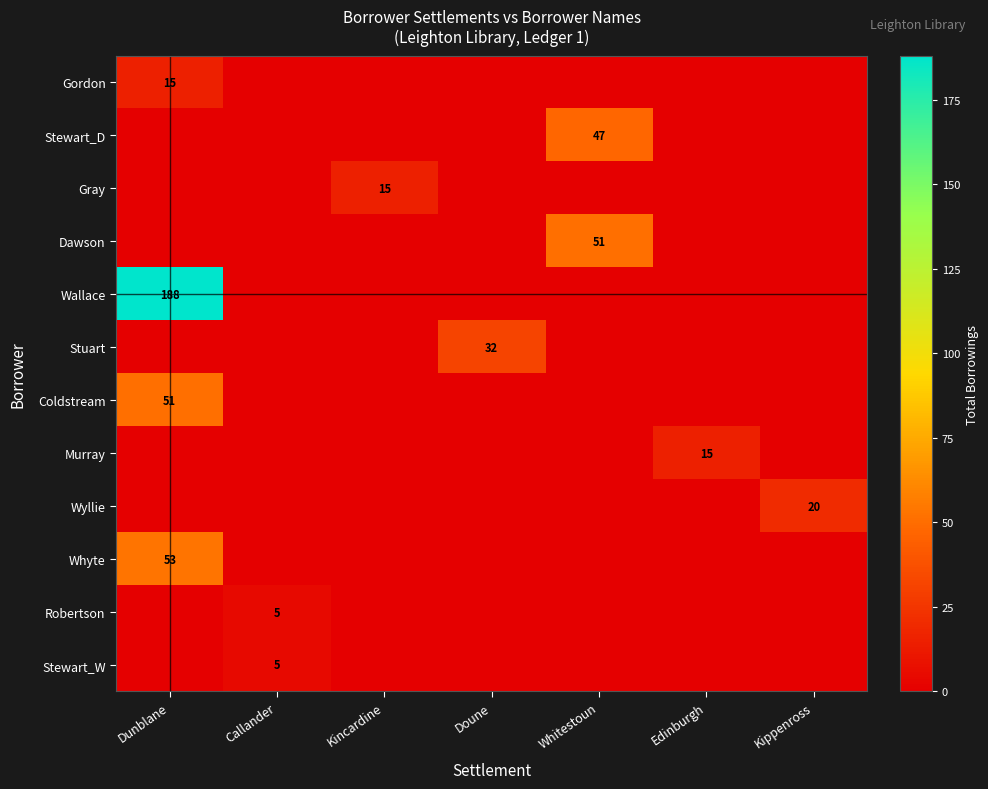

What is the spread (max minus min) of values at Whitestoun?

51